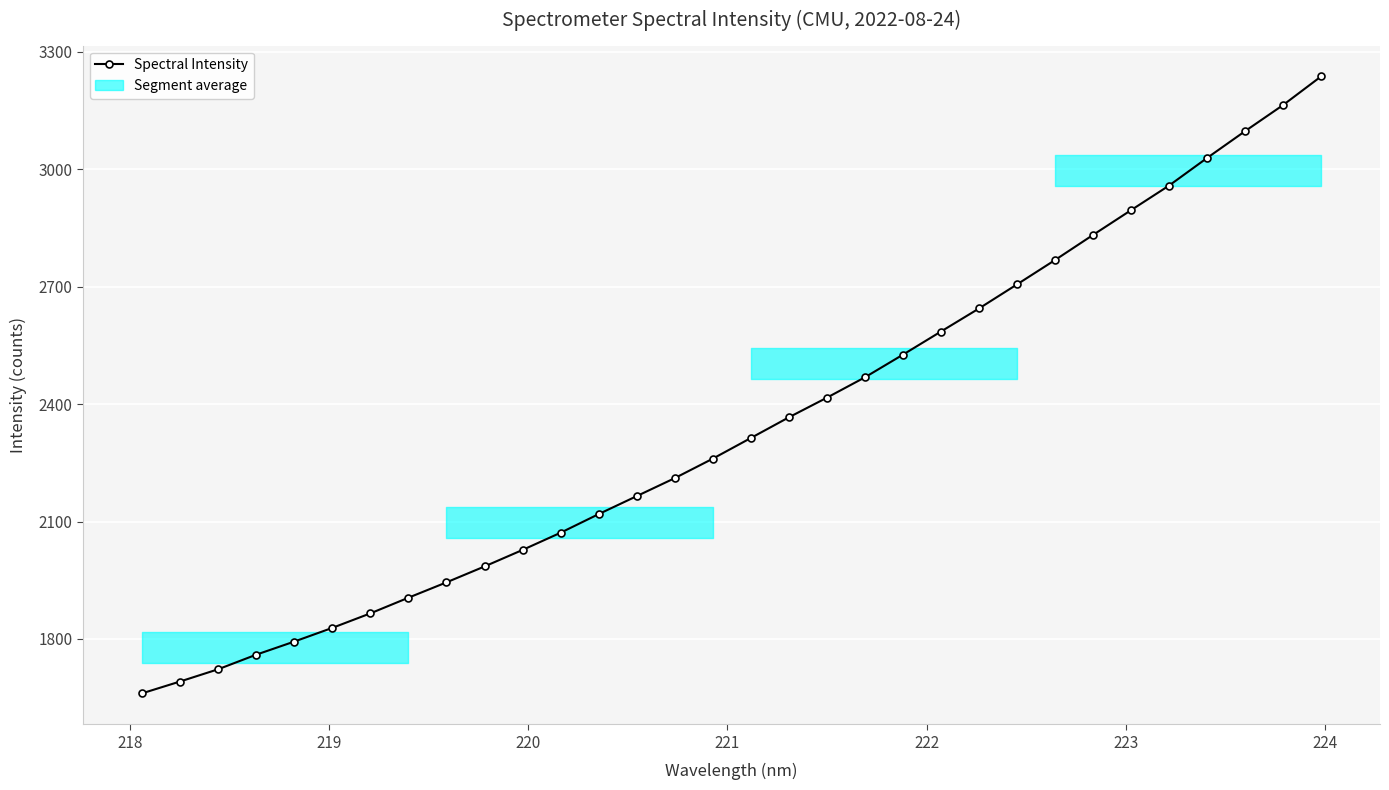

What is the minimum value for Spectral Intensity?

1660.8